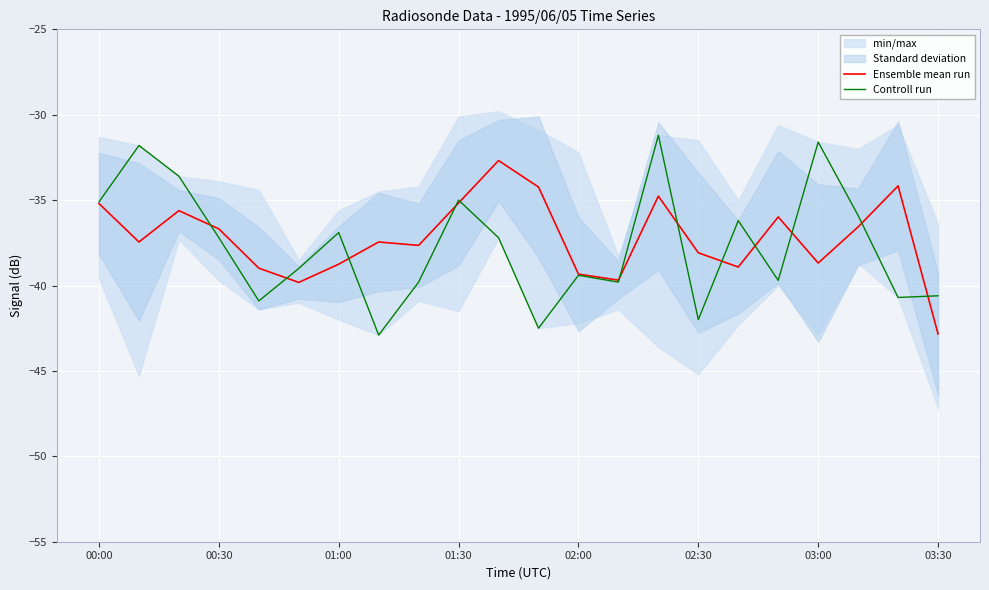

In Controll run, how many points are lower than both neighbors (excluding endpoints)?

7